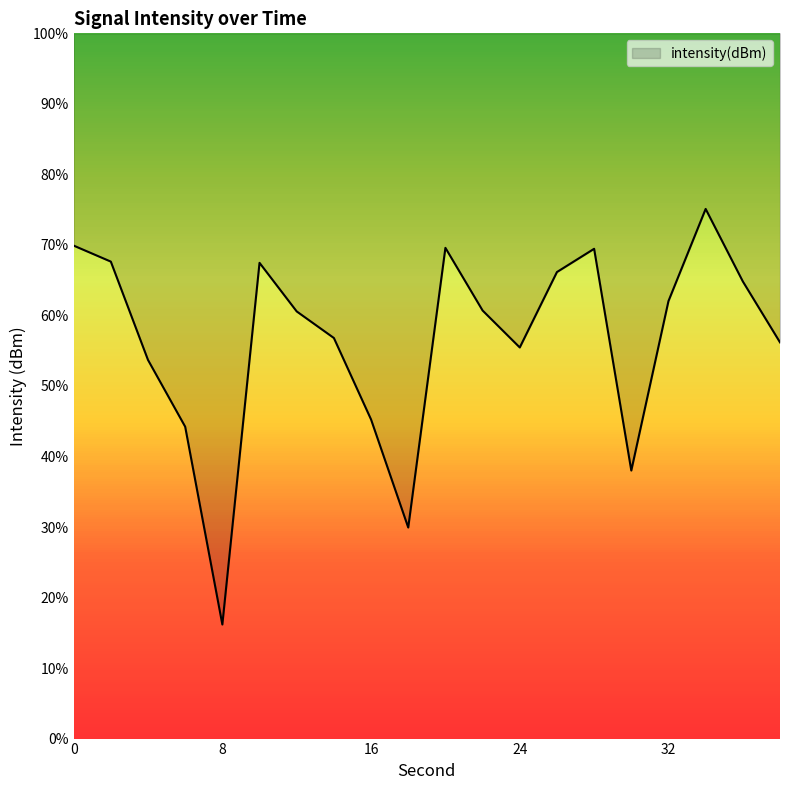

Does the chart have visible grid lines?

Yes